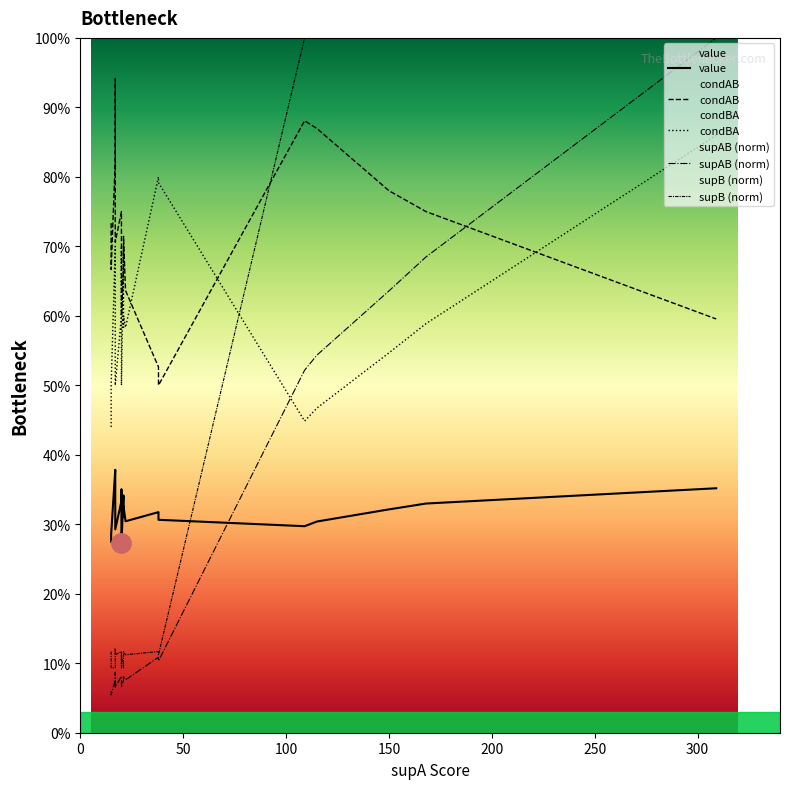

Is the value of supAB (norm) at 0 greater than the value of condBA at 7?

No